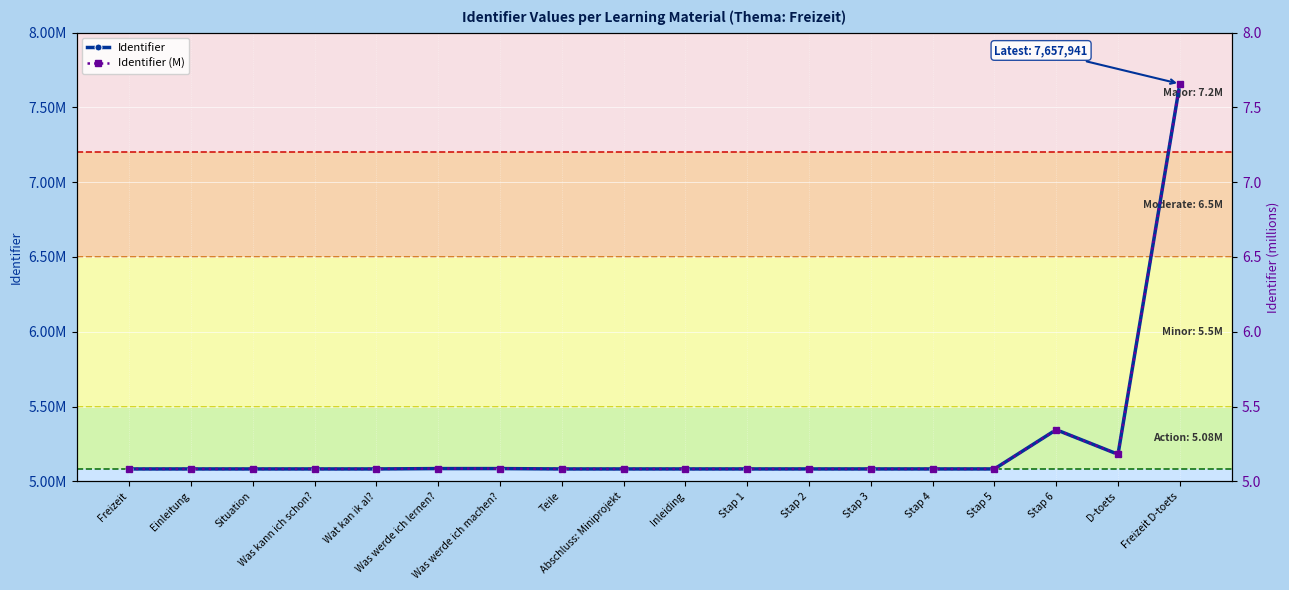

Rank the categories by Identifier (M) value from highest to lowest.

Freizeit D-toets, Stap 6, D-toets, Was werde ich machen?, Was werde ich lernen?, Stap 5, Stap 4, Stap 3, Stap 2, Stap 1, Inleiding, Wat kan ik al?, Was kann ich schon?, Abschluss: Miniprojekt, Teile, Situation, Einleitung, Freizeit